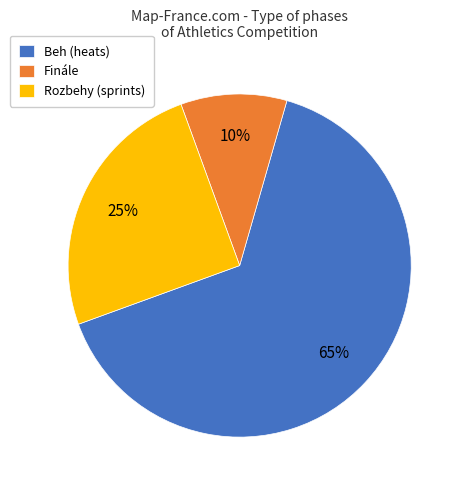

To the nearest percent, what is the difference between the largest and smallest slice percentages?

55%